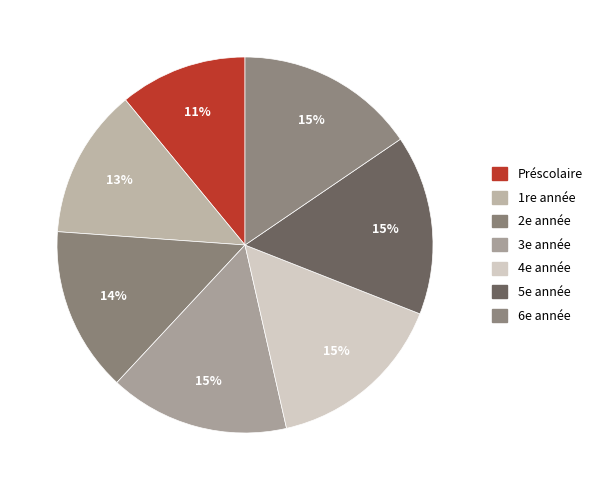

To the nearest percent, what portion does 1re année represent?

13%